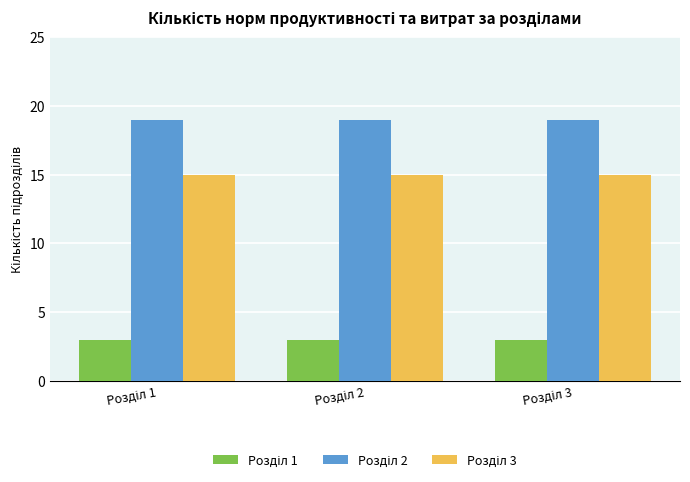

What is the maximum value shown in the chart?

19